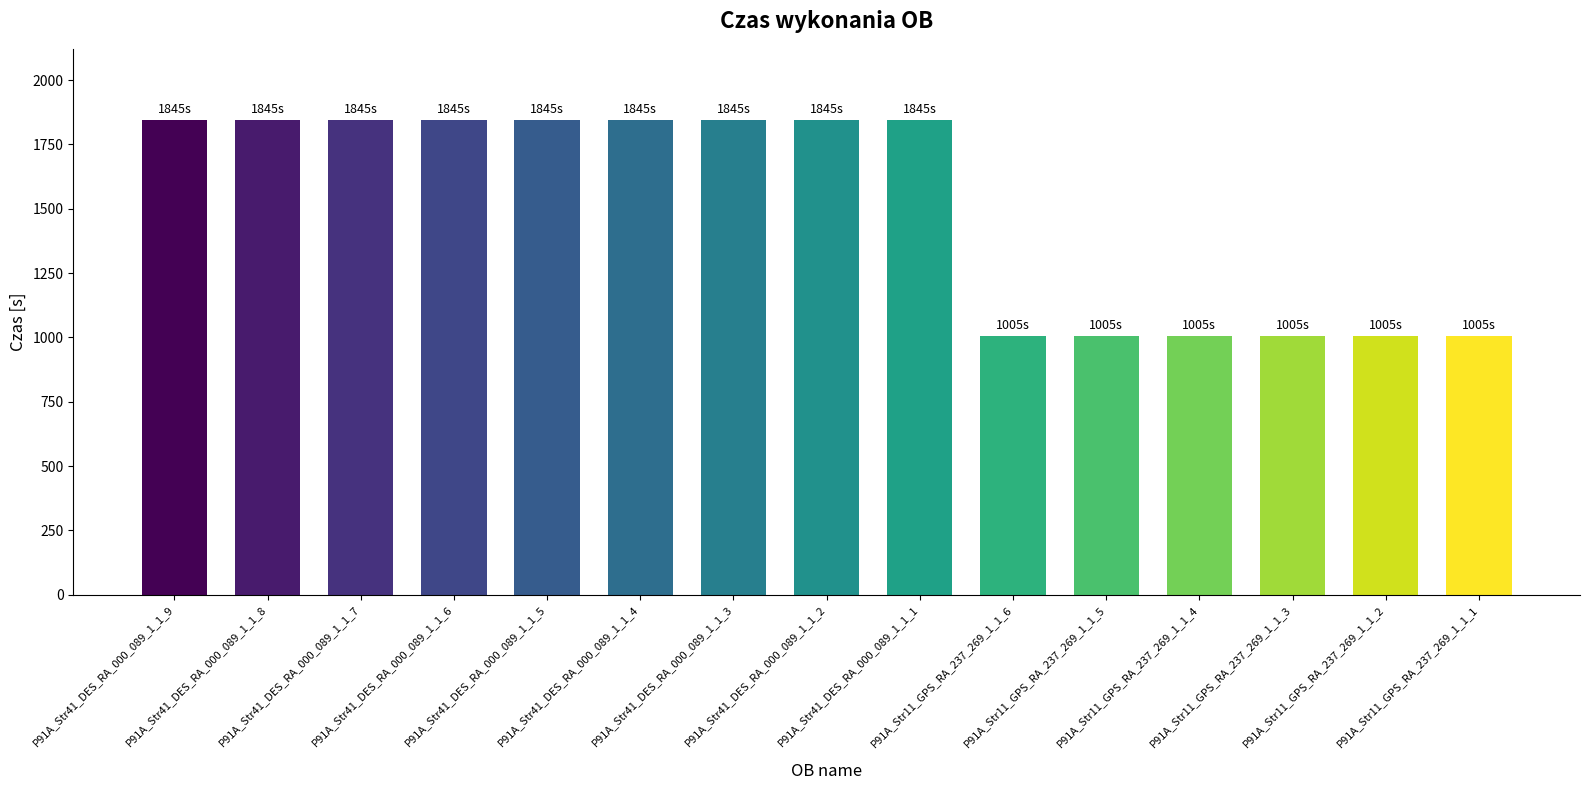

What is the label of the 13th bar from the left?

P91A_Str11_GPS_RA_237_269_1_1_3